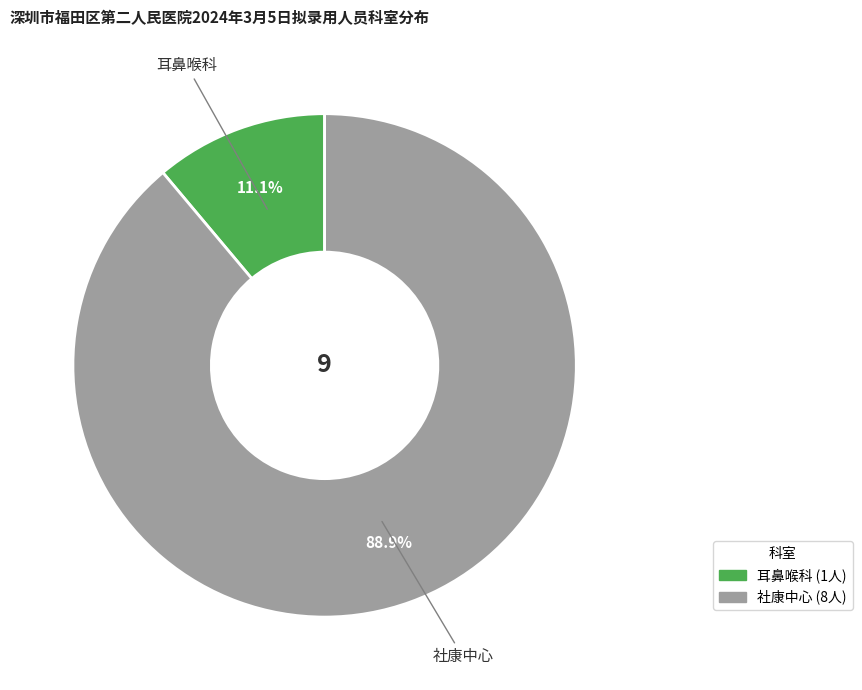

Which slice is the smallest?

耳鼻喉科